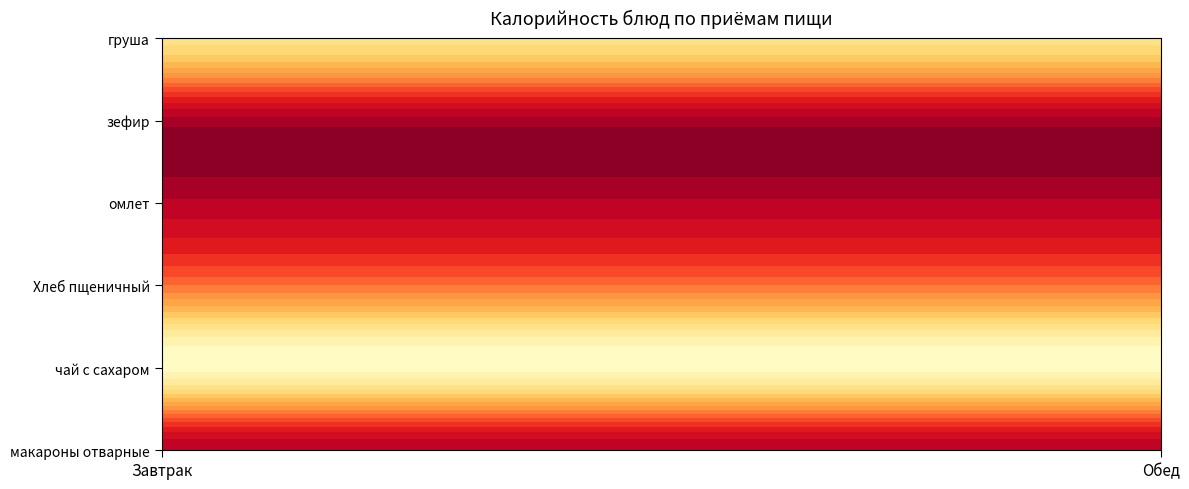

What is the maximum value shown in the chart?

168.3